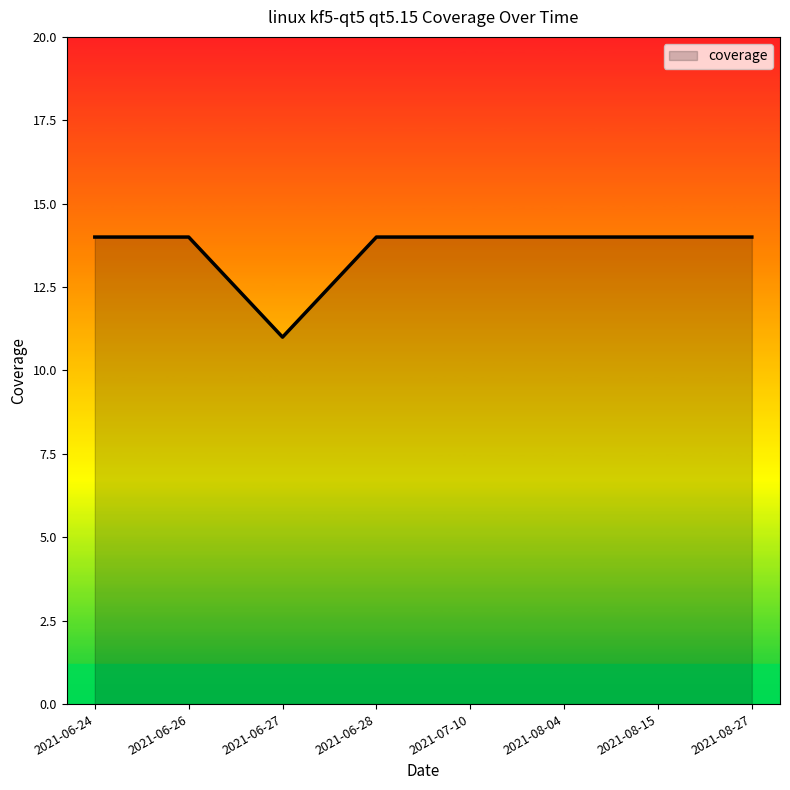

Between 2021-06-27 and 2021-06-24, which is larger?

2021-06-24